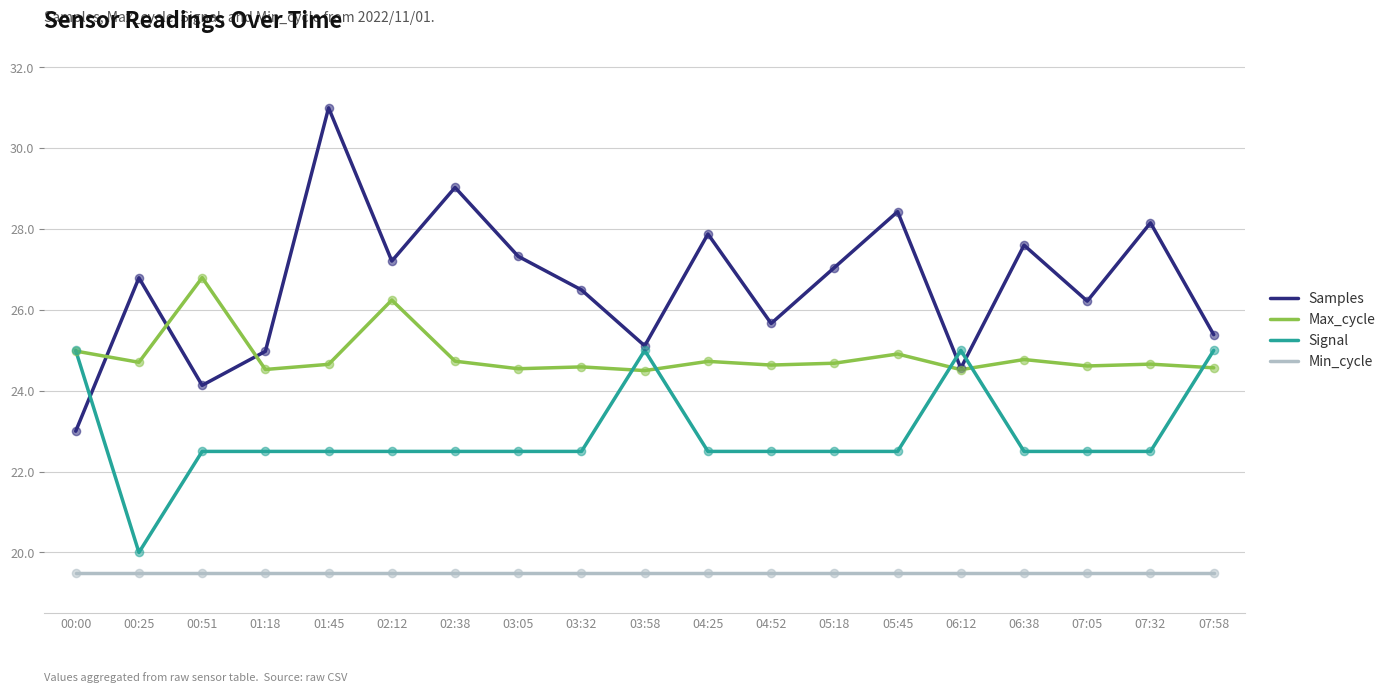

What is the total value across all series at 01:45?

97.7